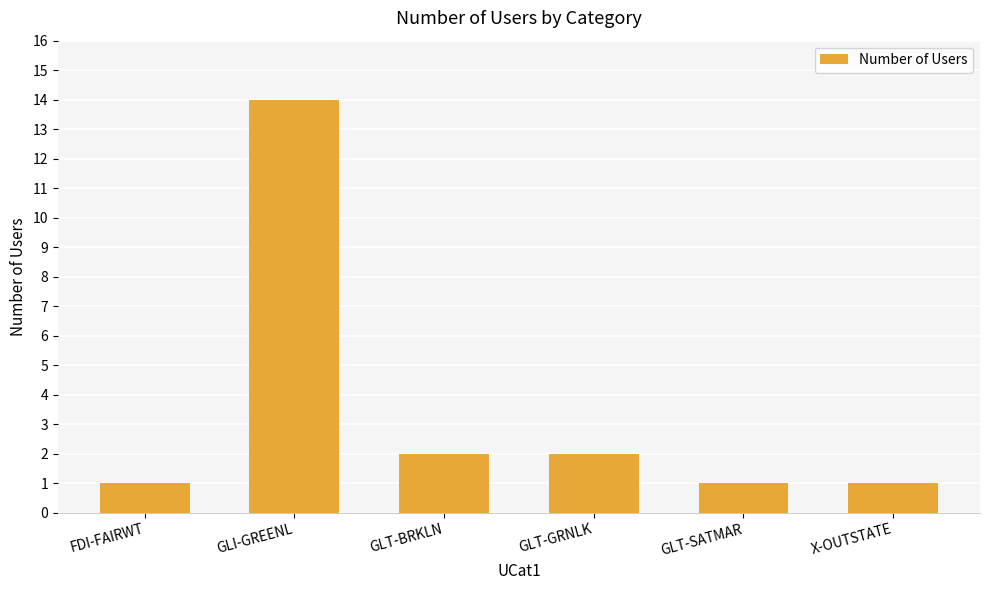

At which label does the data first exceed 2?

GLI-GREENL